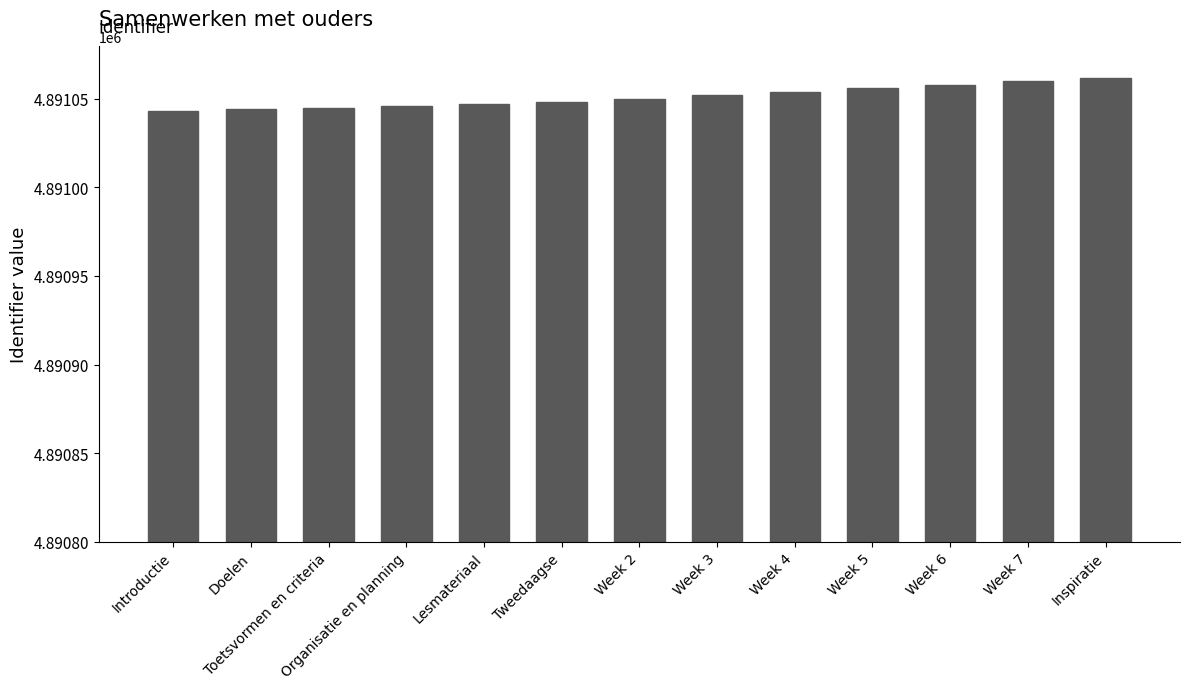

Is it true that the value at Week 4 is 2281938?

False